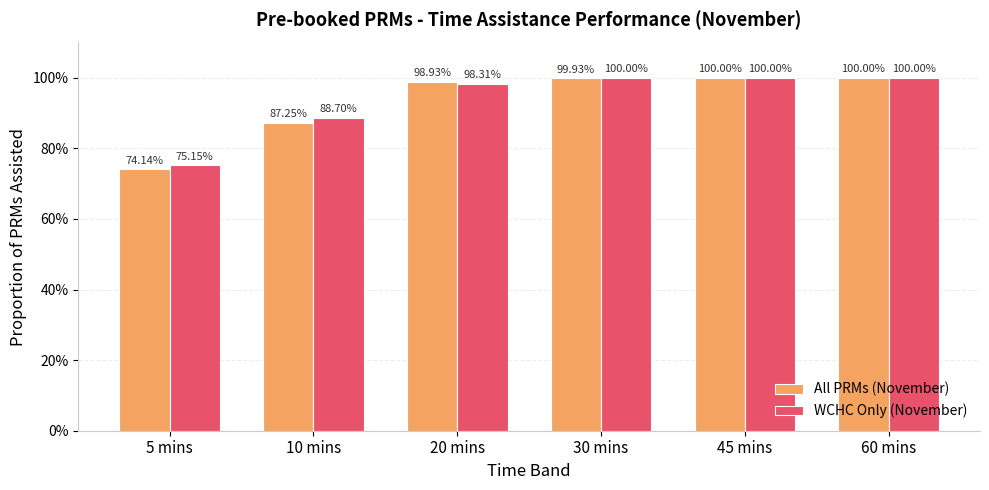

List the series in order of their peak value, lowest first.

All PRMs (November), WCHC Only (November)